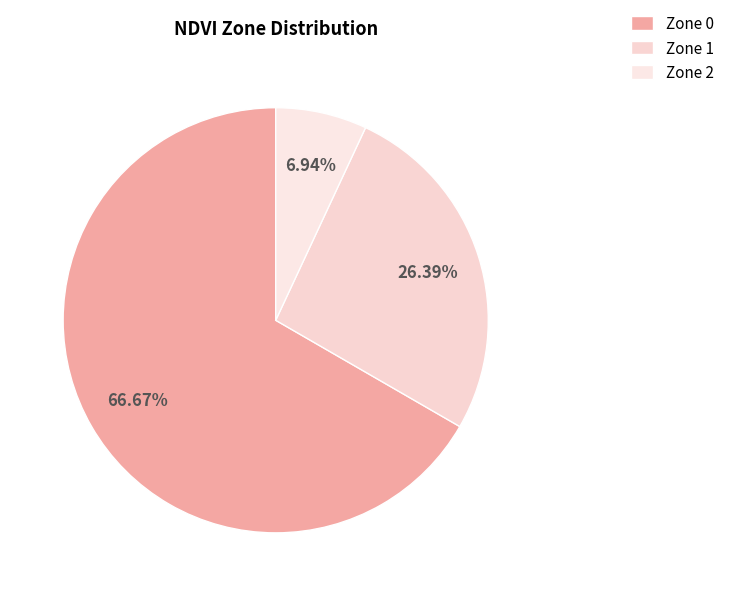

To the nearest percent, what is the combined percentage of Zone 1 and Zone 2?

33%